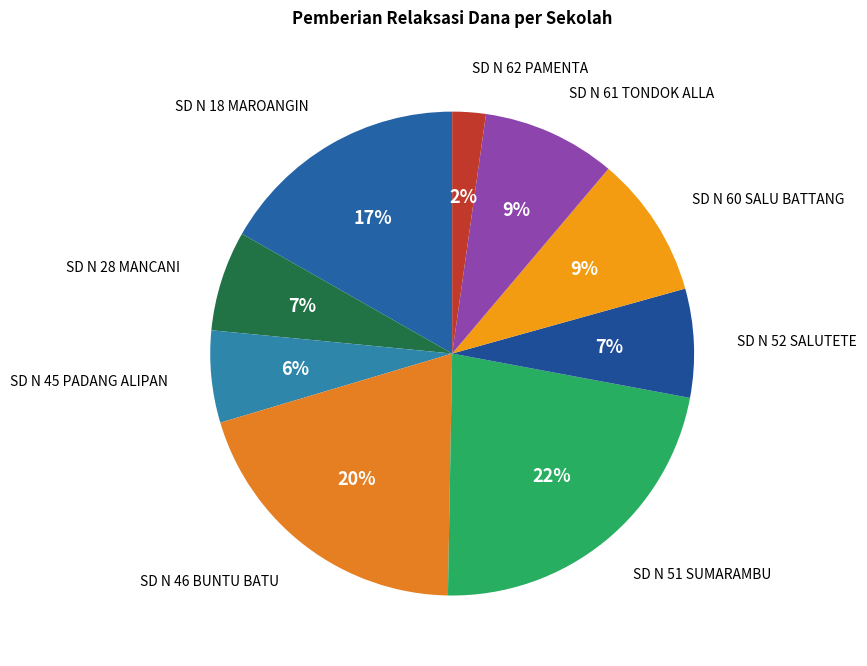

How many segments does this pie chart have?

9